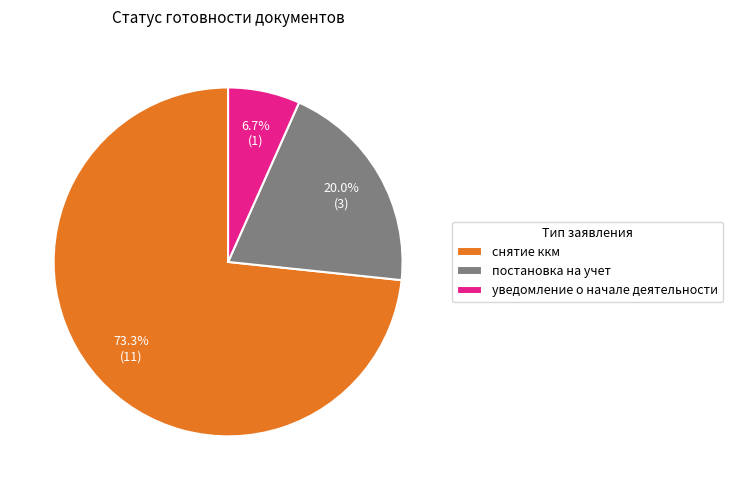

Is it true that постановка на учет is 31% of the pie?

False